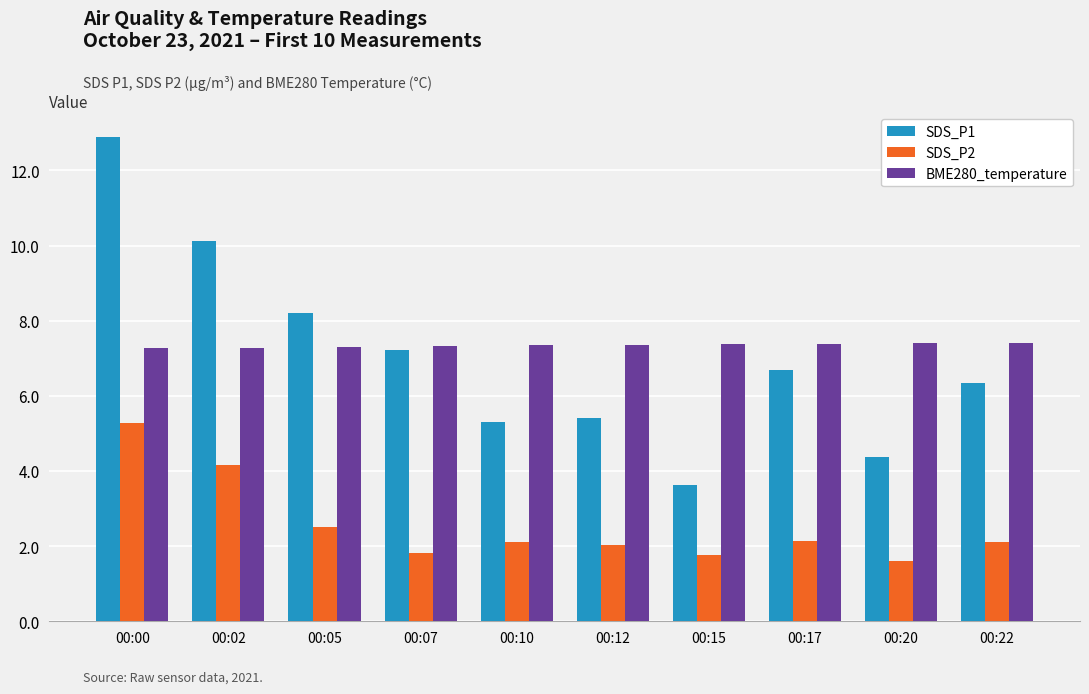

What is the smallest value displayed?

1.6